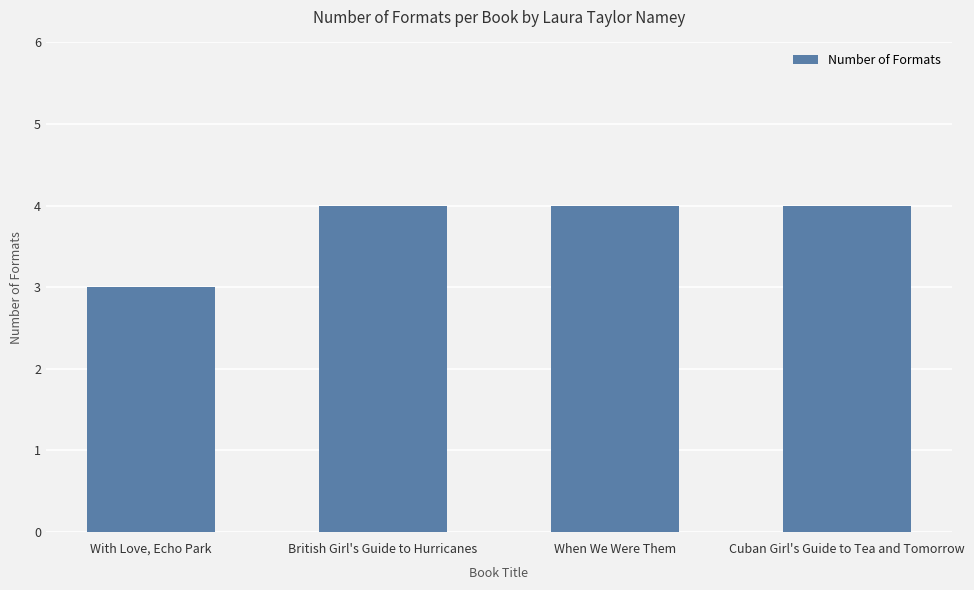

What is the ratio of the value at Cuban Girl's Guide to Tea and Tomorrow to the value at British Girl's Guide to Hurricanes?

1.0